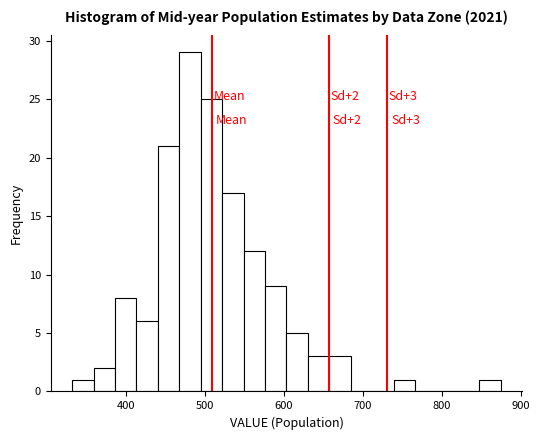

Read against the x-axis, roughly where is the centre of the tallest bar?

480